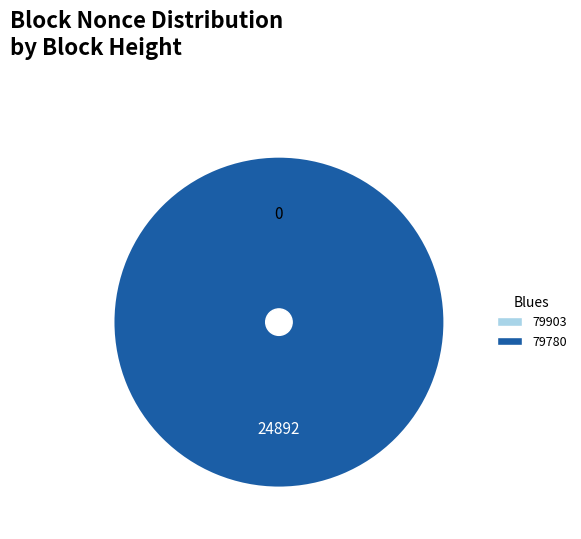

Which slice is the largest?

79780